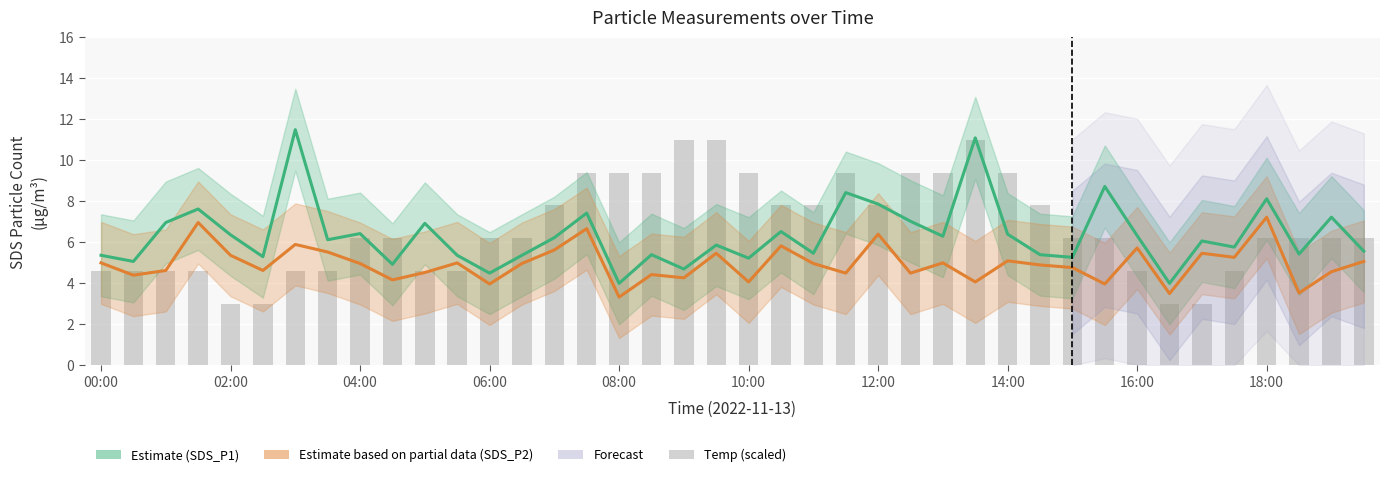

What is the label of the 19th bar from the left?

18